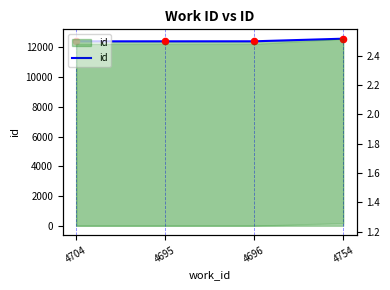

Between 4695 and 4704, which is larger?

4695